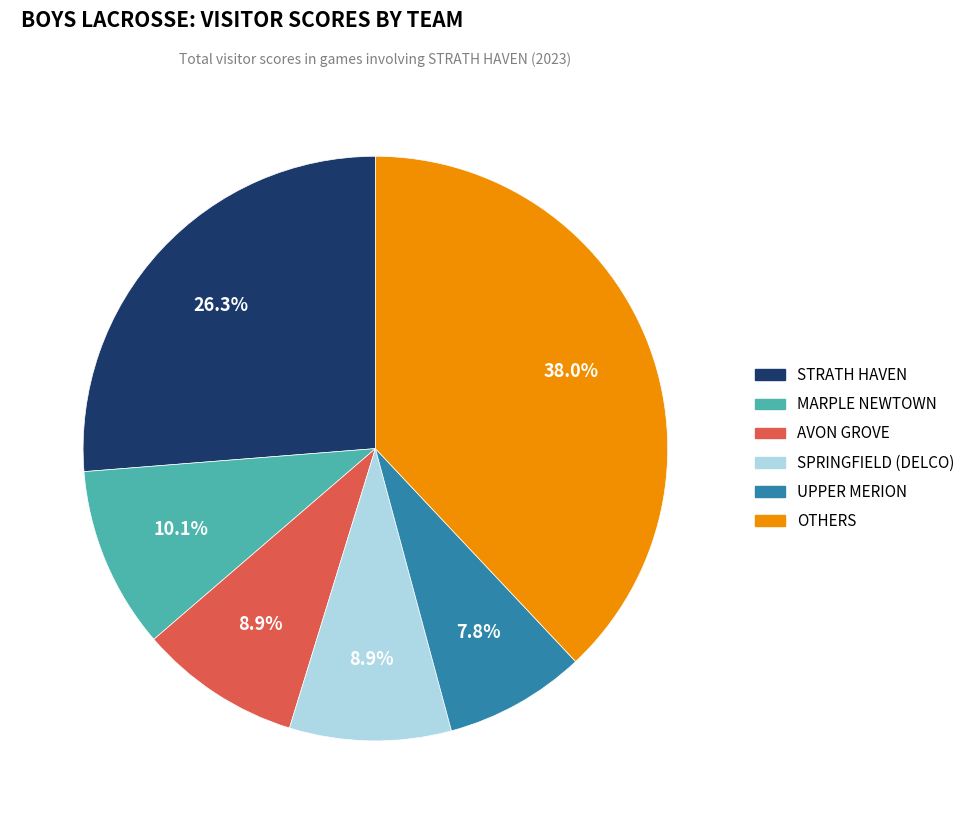

To the nearest percent, what is the difference between the largest and smallest slice percentages?

30%